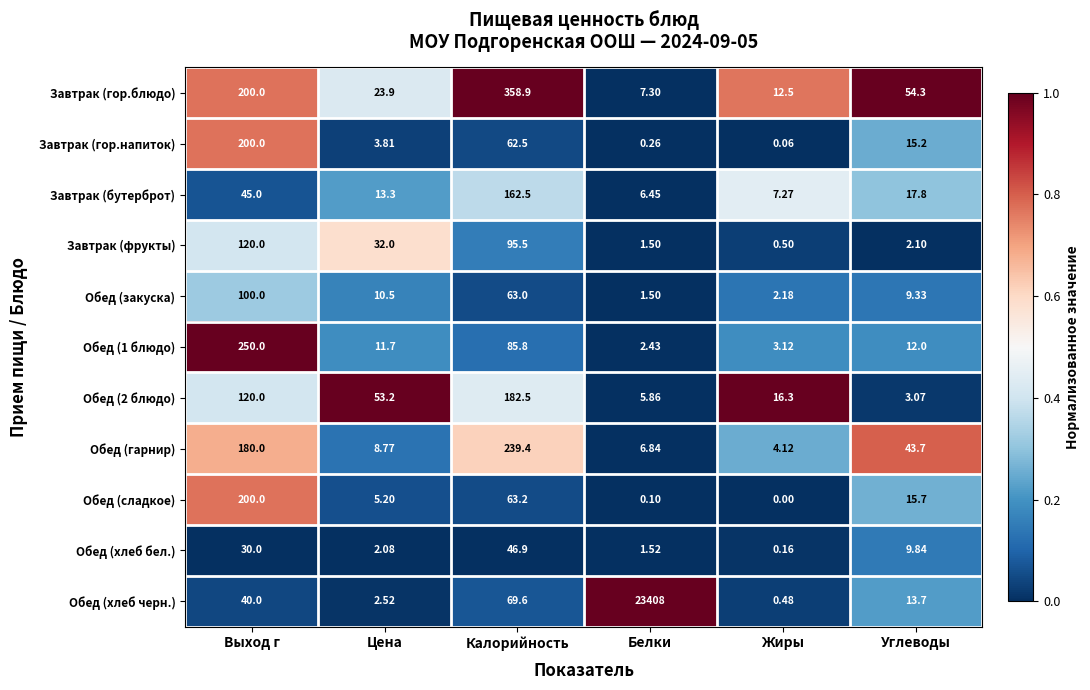

How many values in the Обед (закуска) series exceed 10?

3